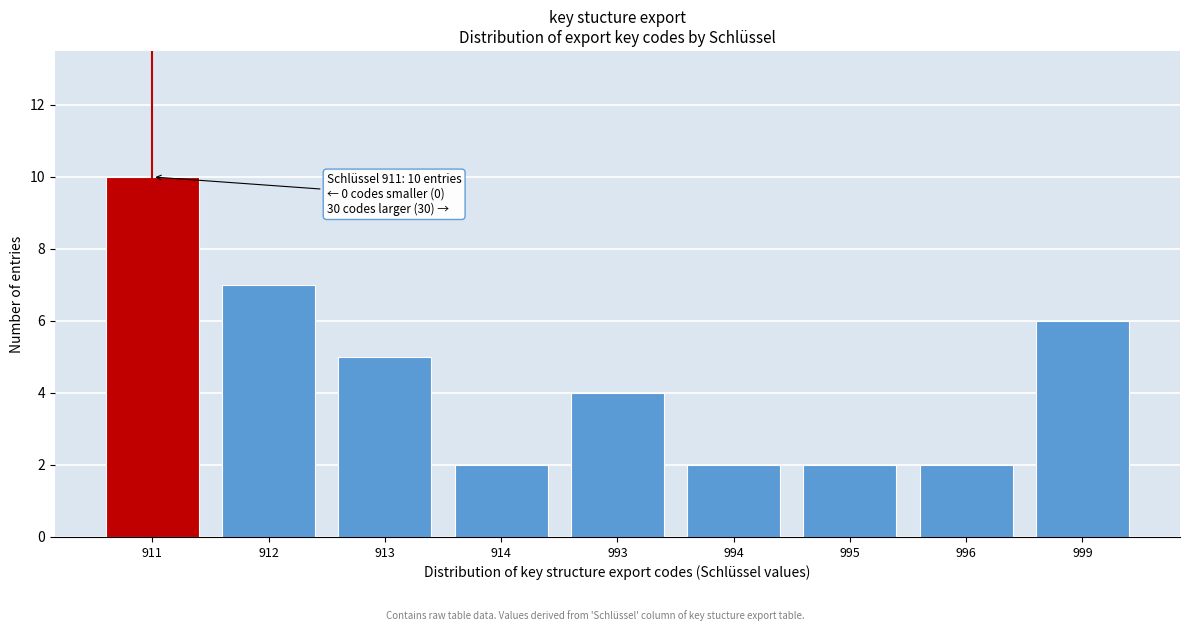

Reading left to right, what are all the values shown in this chart?

10	7	5	2	4	2	2	2	6